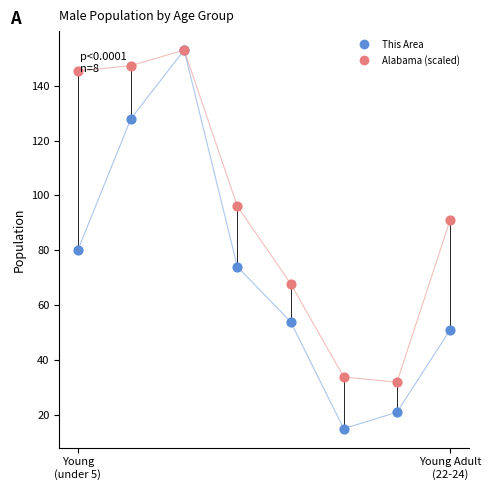

Across all series, what Y value is closest to 84?

80.0